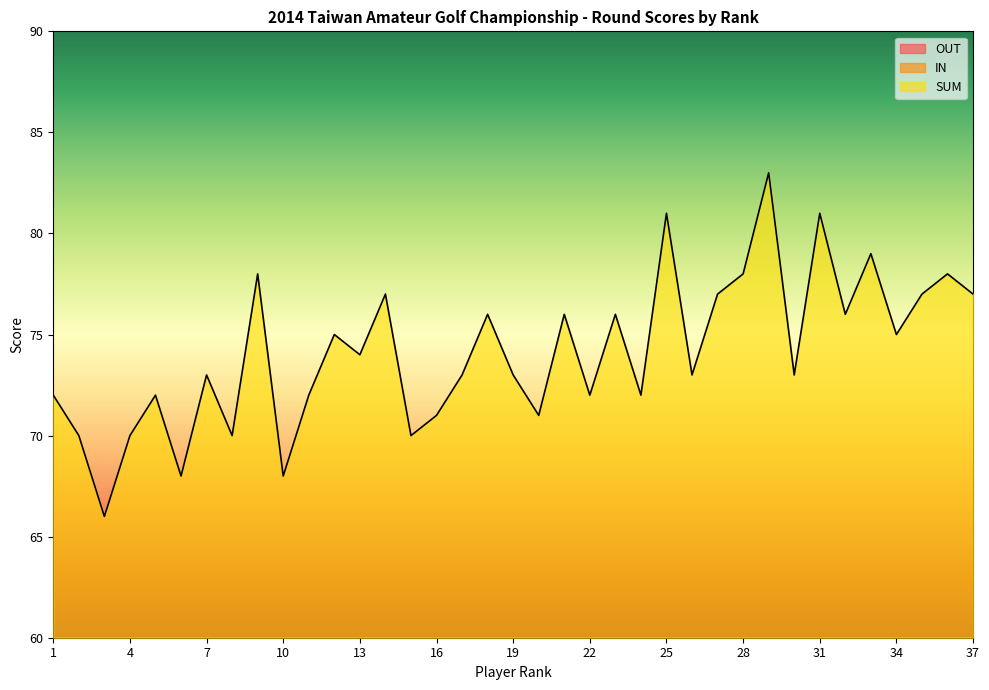

What is the value of the OUT point at the 31st from the left?

43